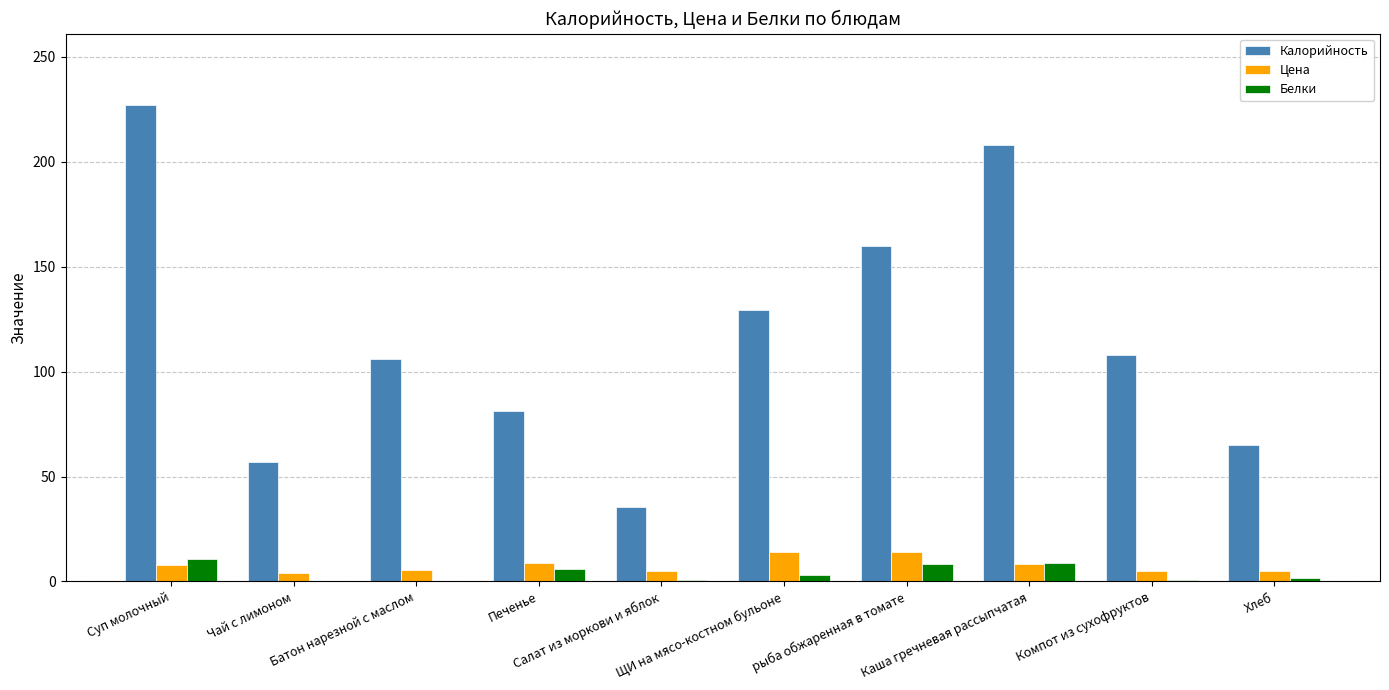

At how many categories does at least one series exceed 87?

6